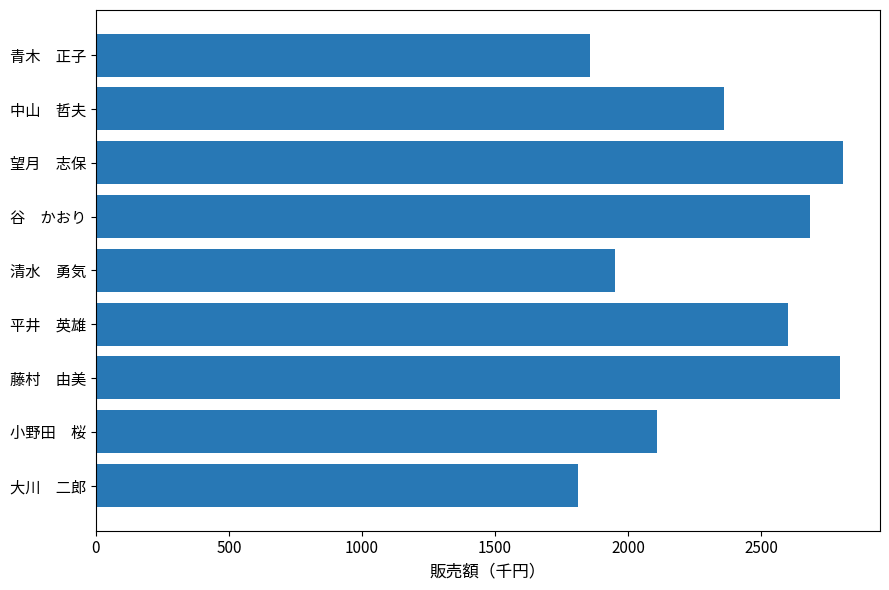

Between 平井　英雄 and 小野田　桜, which is larger?

平井　英雄